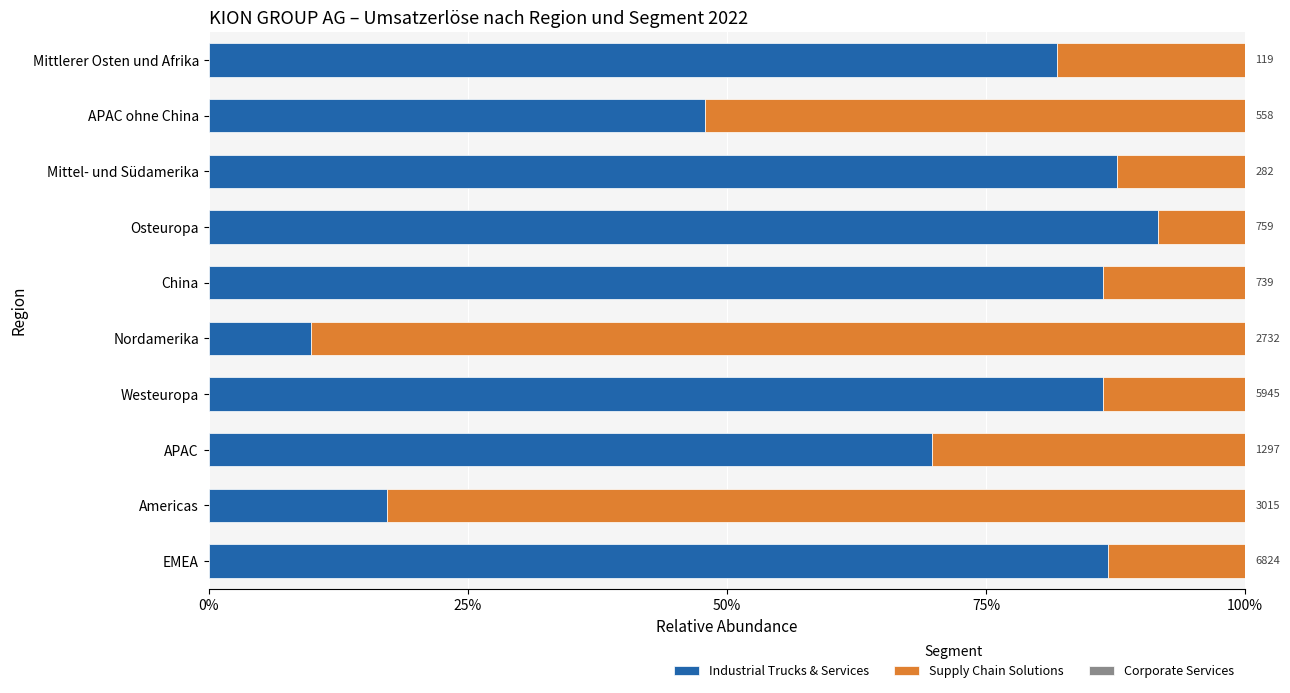

What is the total value across all series at Nordamerika?

100.0